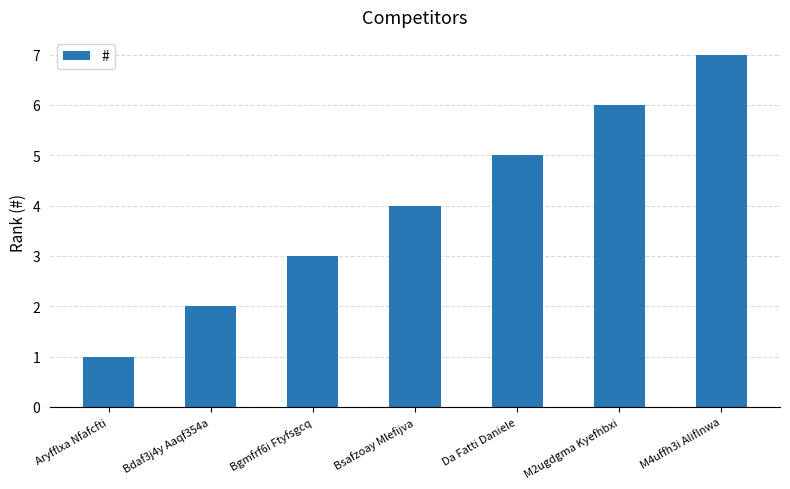

What is the label of the 3rd bar from the left?

Bgmfrf6i Ftyfsgcq